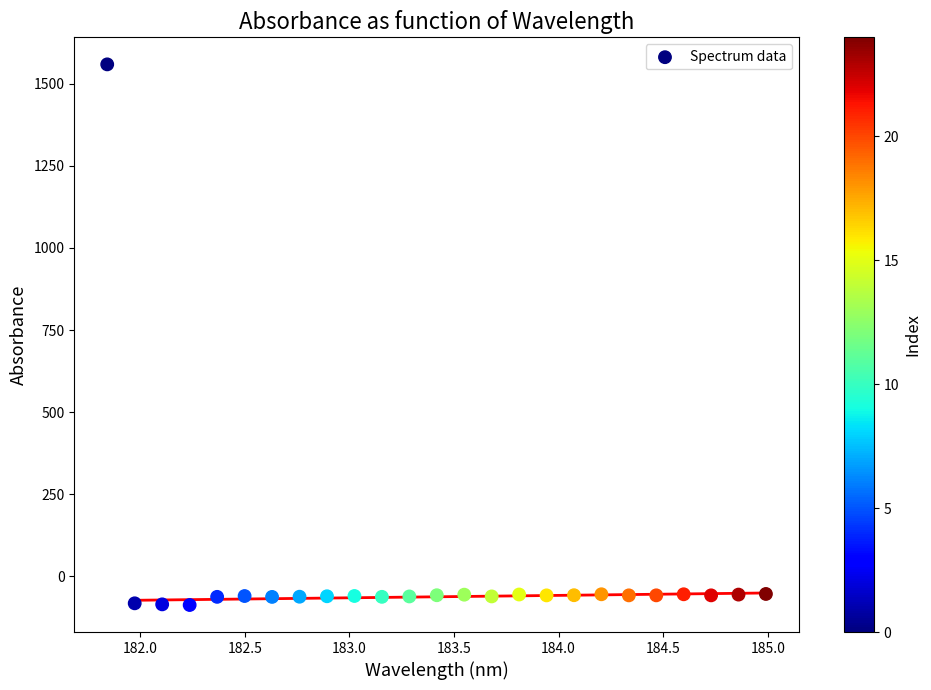

What is the range of X values (max minus min)?

3.1